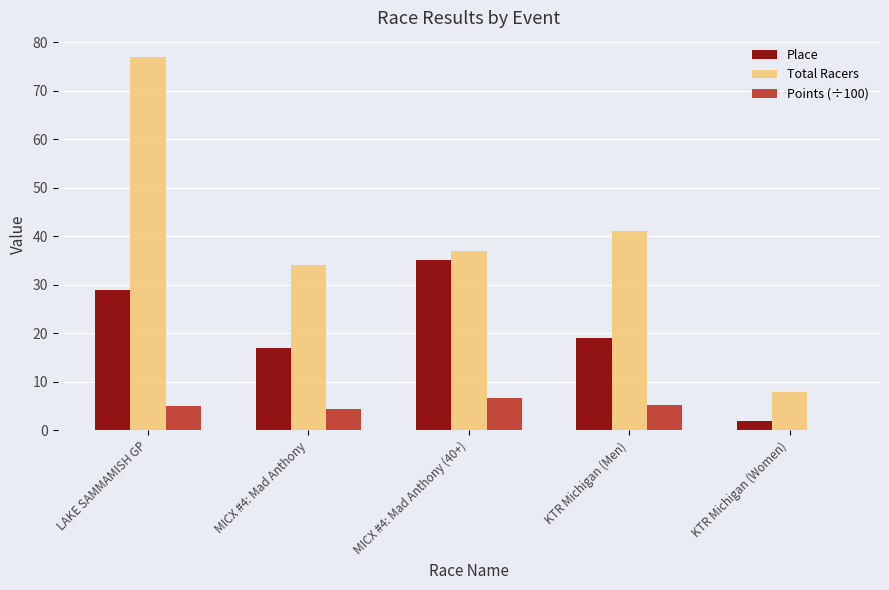

What is the sum of the Points (÷100) values at LAKE SAMMAMISH GP and KTR Michigan (Women)?

5.0